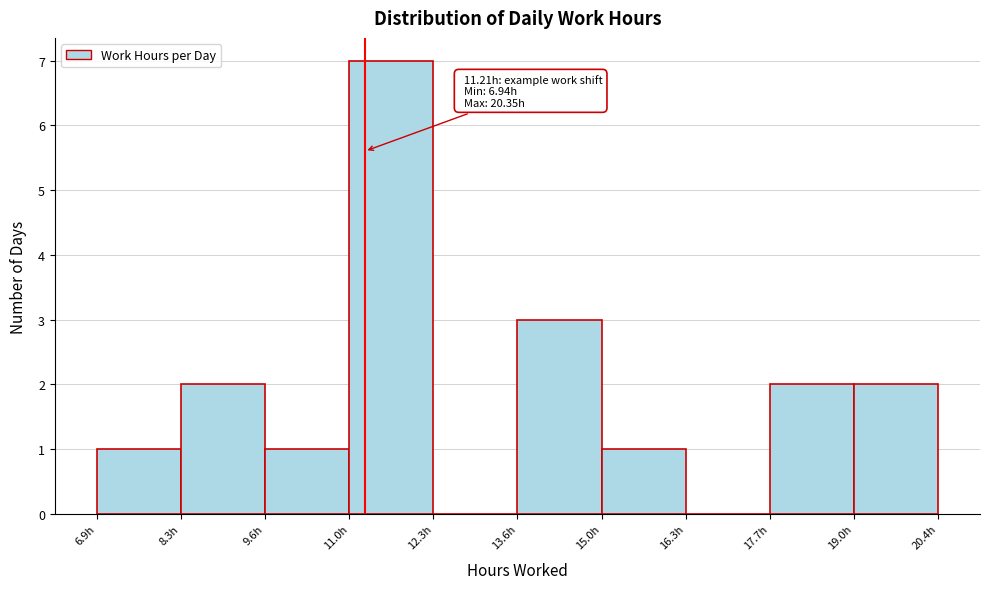

Which range on the x-axis has the tallest bar?

11.0 to 12.4